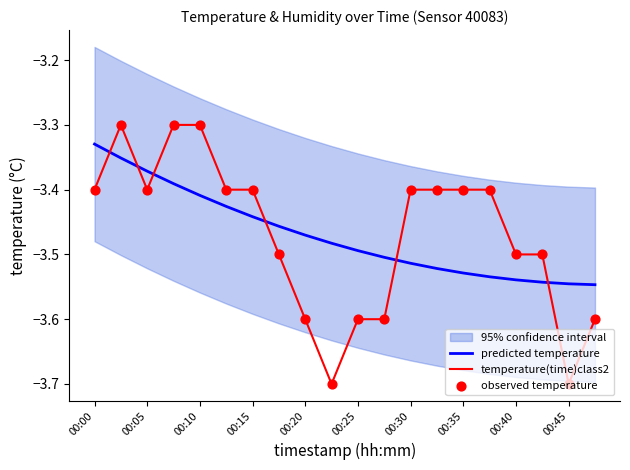

Which series has the largest Y range (max minus min)?

temperature(time)class2